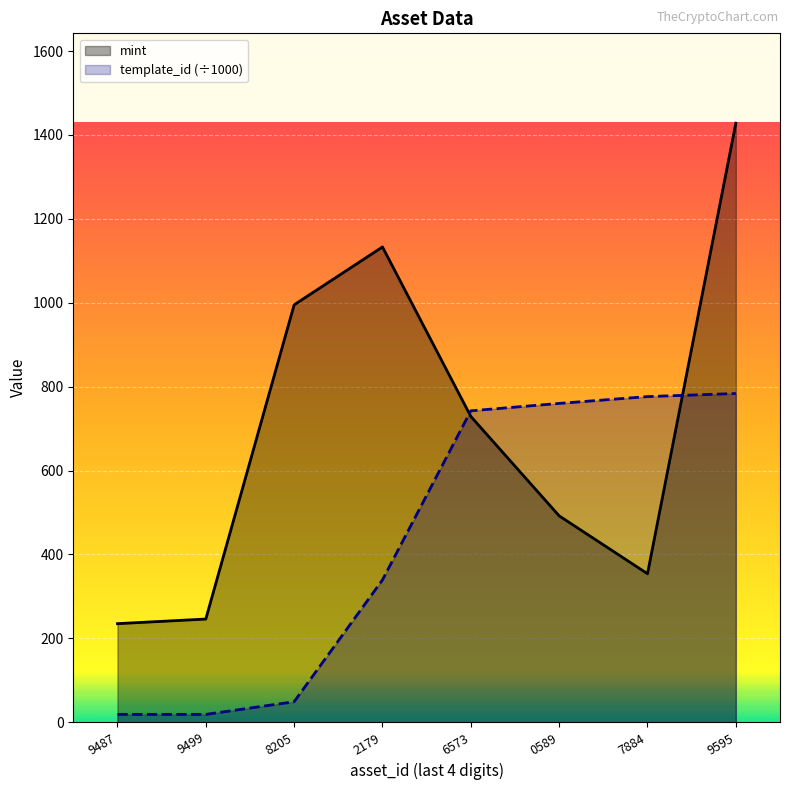

What is the label of the 4th point from the left?

2179